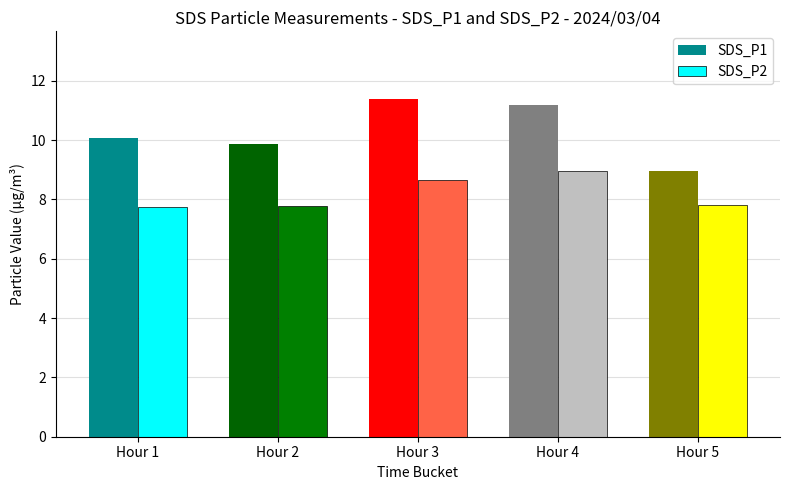

True or false: SDS_P1 has a value of 11.4 at Hour 3.

True